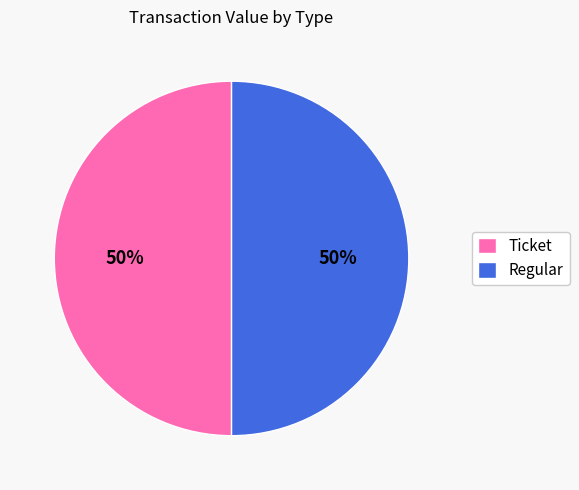

Approximately how many times larger is the value at Regular compared to Ticket?

1.0